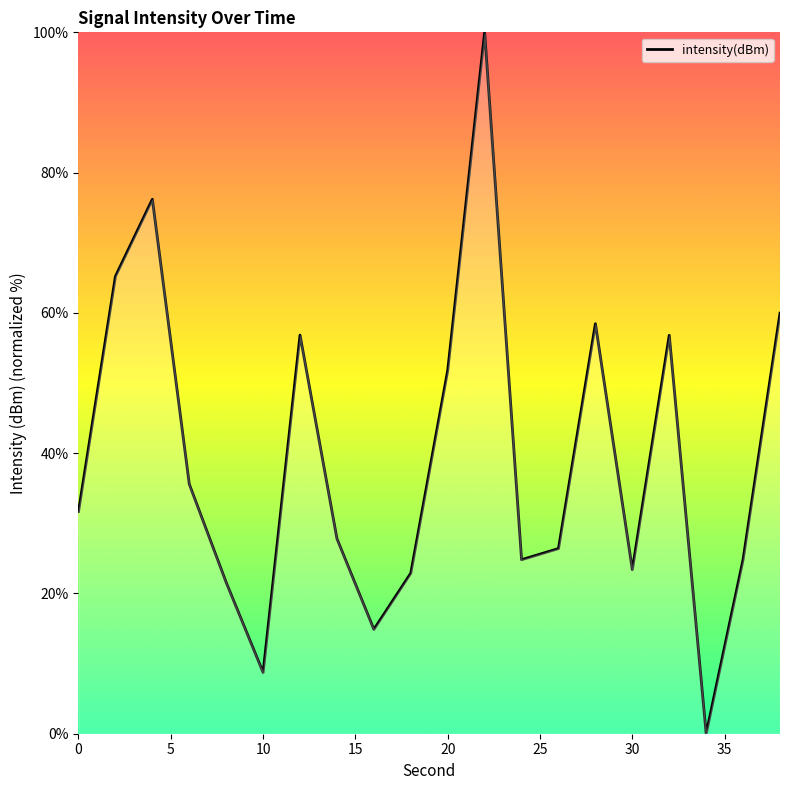

What is the greatest value displayed?

100.0